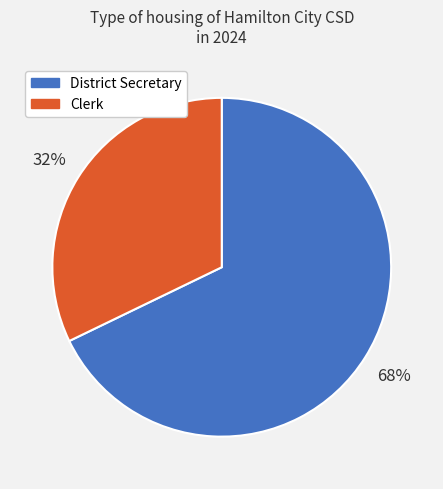

Which has a higher value, Clerk or District Secretary?

District Secretary